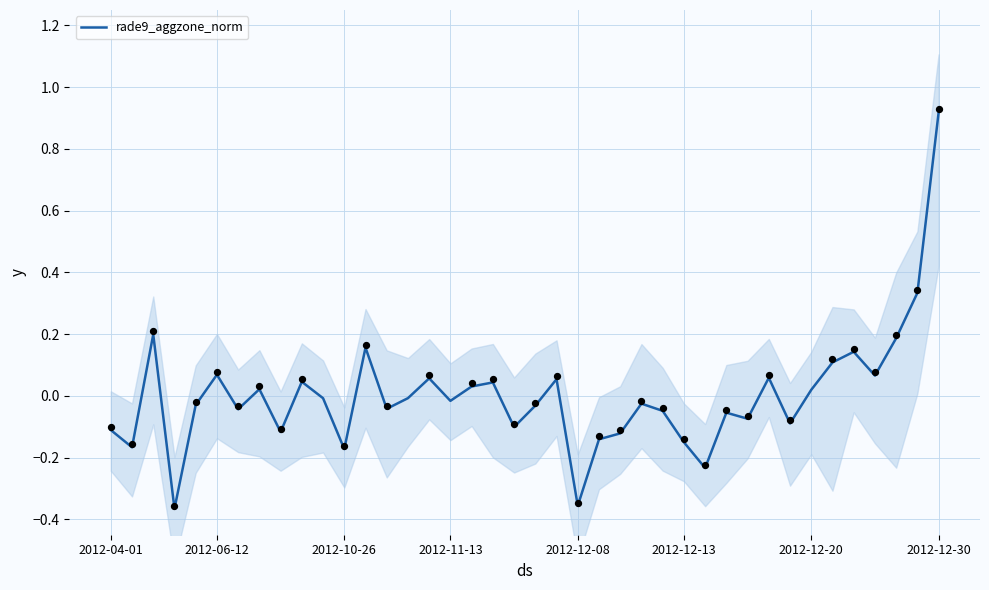

The rade9_aggzone_norm series shows -0.0 at 2012-11-13. True or false?

True